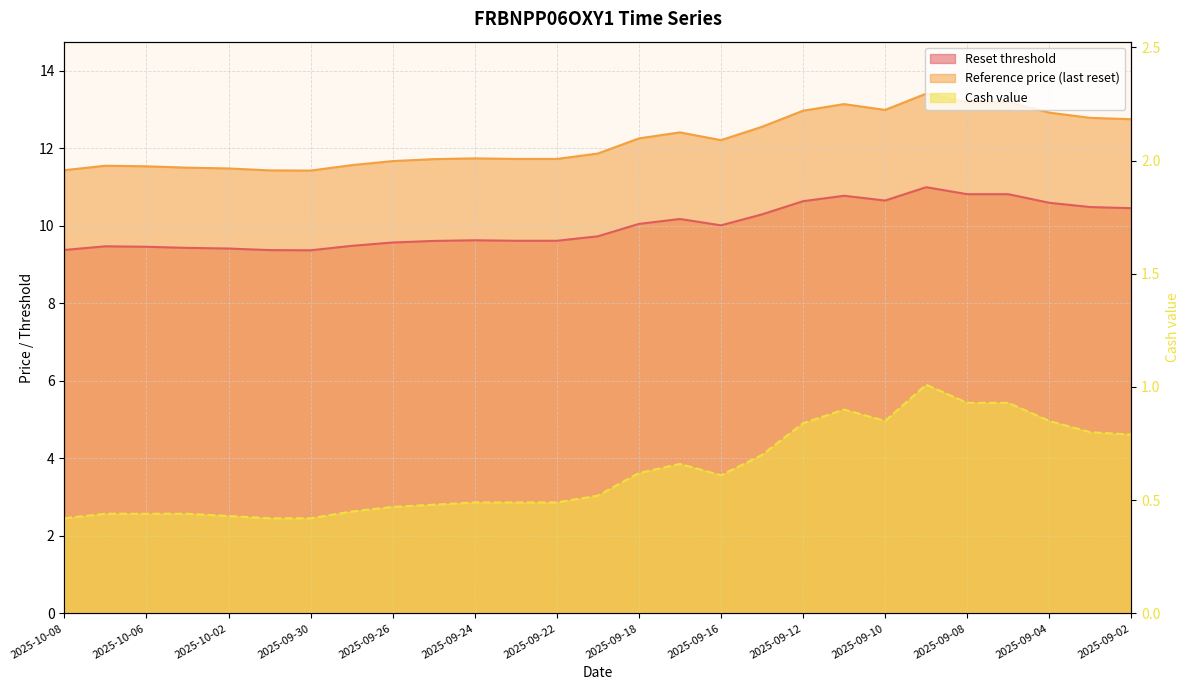

What is the sum of all Reference price (last reset) values?

329.1